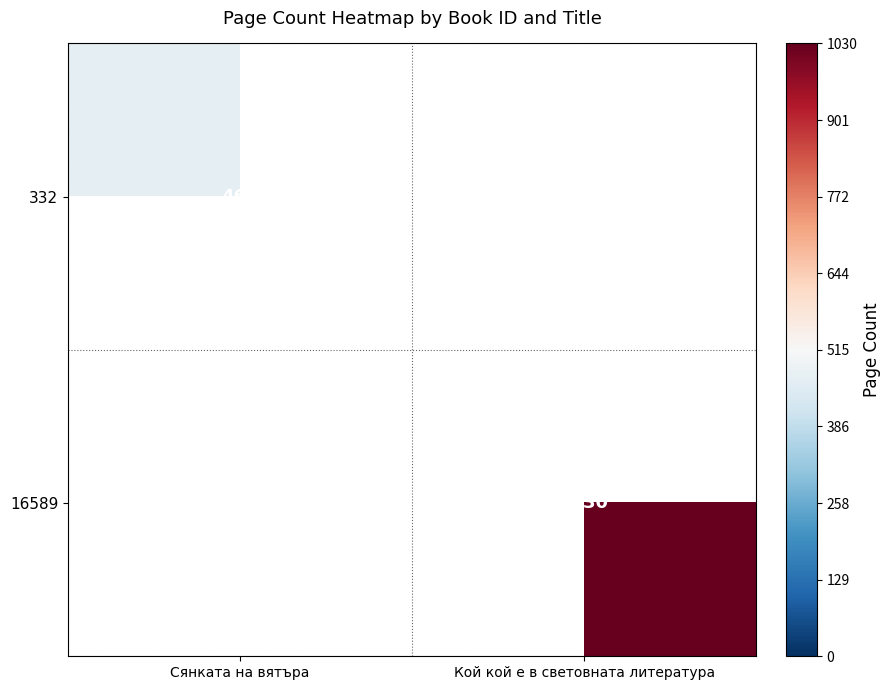

The 16589 series shows 497 at Кой кой е в световната литература. True or false?

False